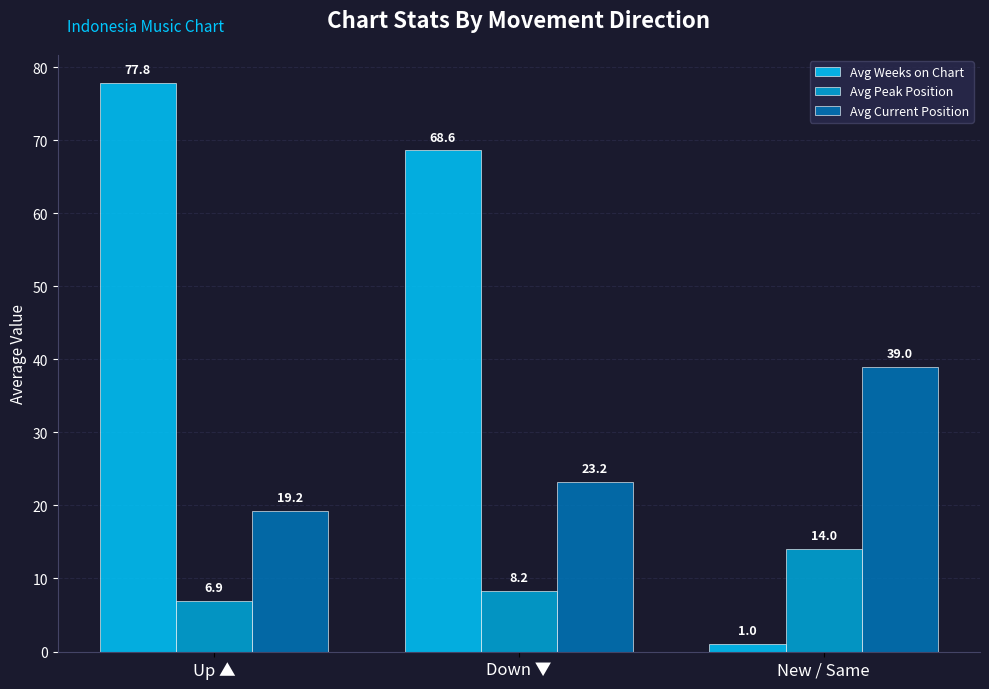

List the labels in order of Avg Current Position value, largest first.

New / Same, Down ▼, Up ▲